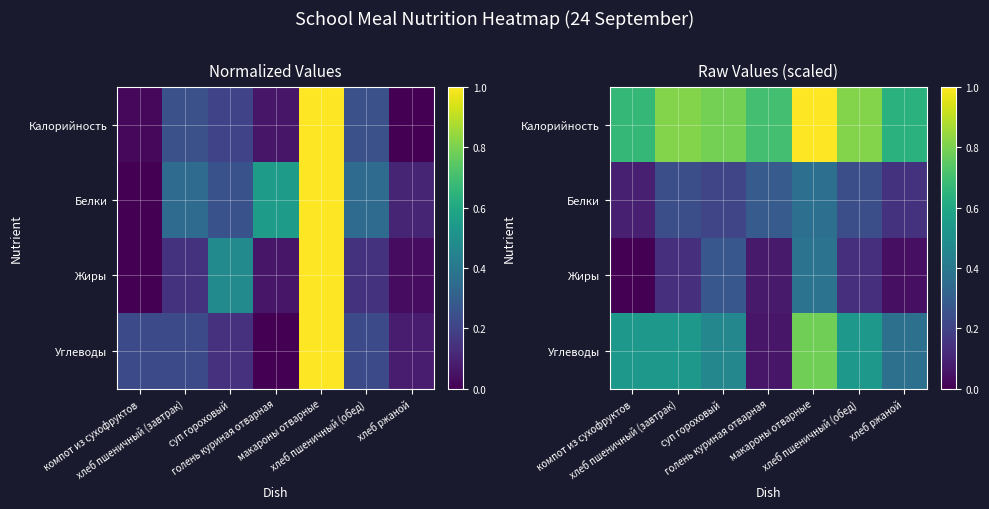

Which has a higher value, компот из сухофруктов or макароны отварные?

макароны отварные